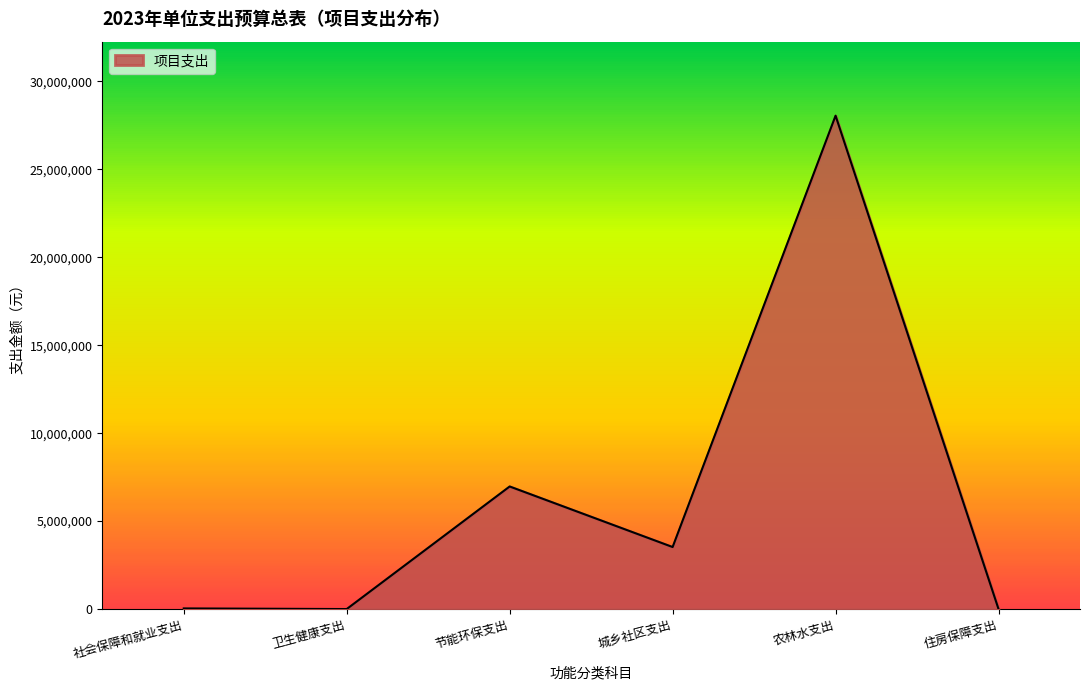

What is the sum of the values at 节能环保支出 and 卫生健康支出?

6968300